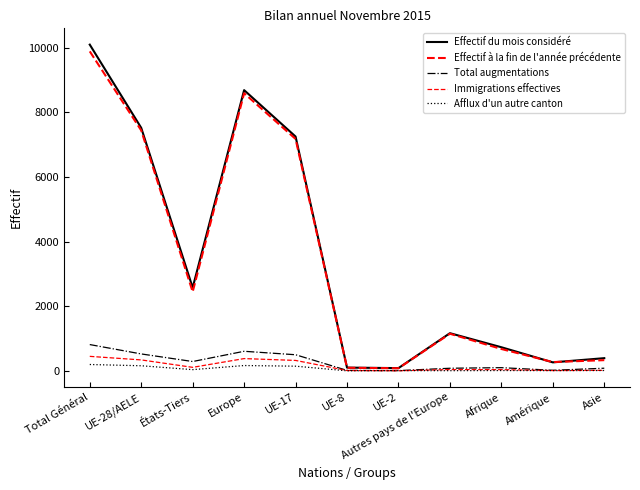

Does the chart have visible grid lines?

No